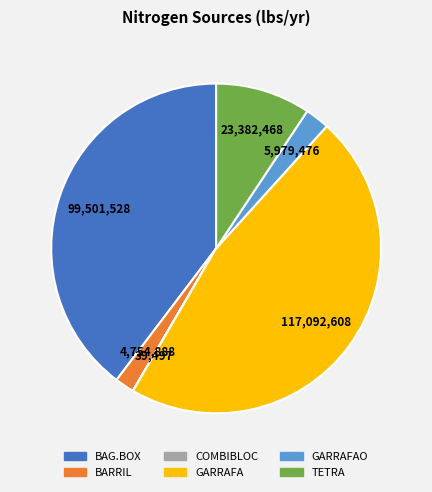

Does any single category account for the majority?

No